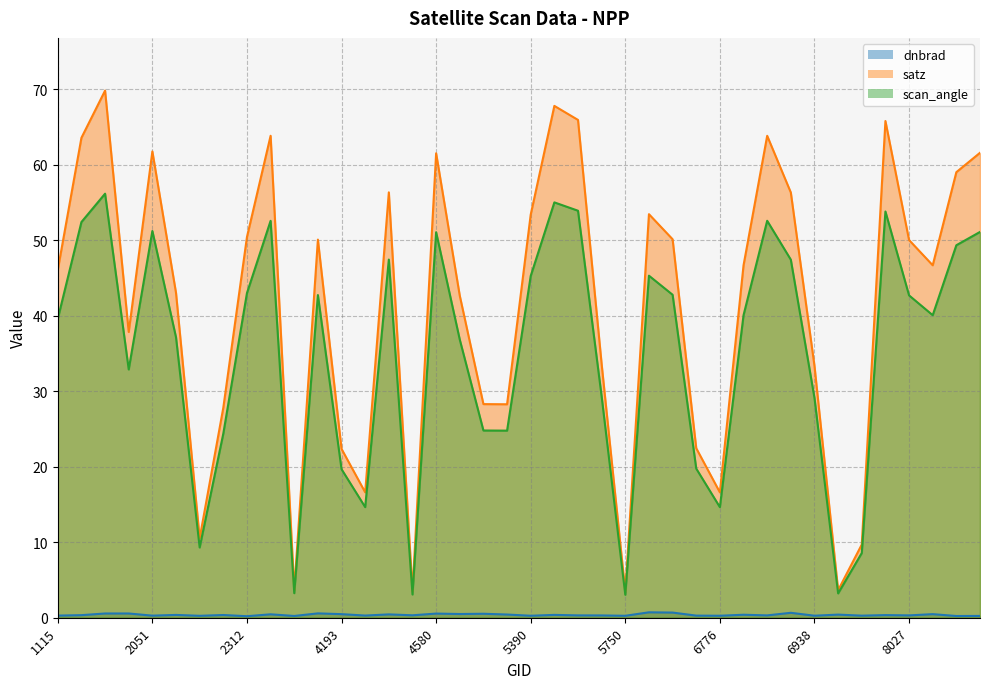

What value does the satz series have at 7856?

9.7